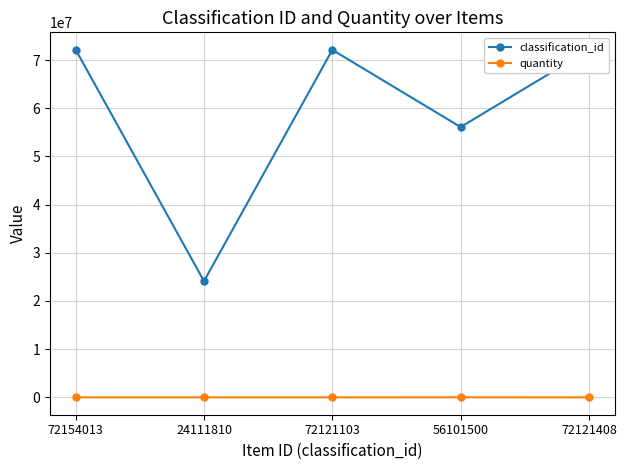

The classification_id series shows 106084084 at 72154013. True or false?

False